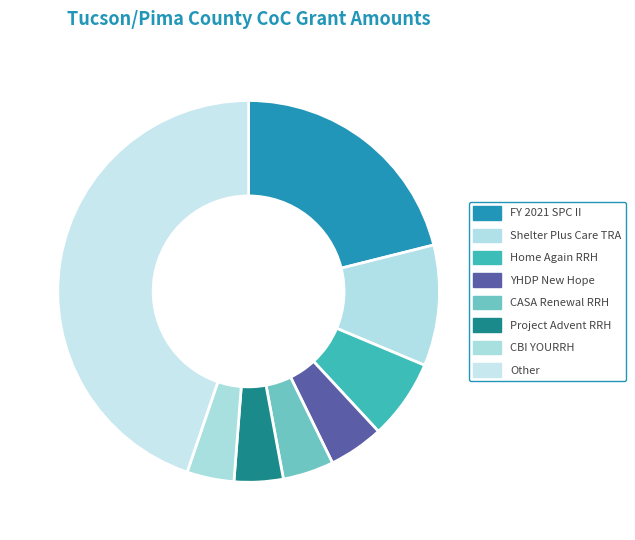

How many segments does this pie chart have?

8